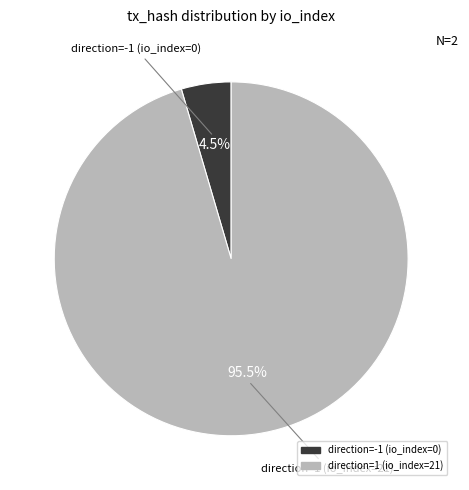

Which category has the smallest portion of the pie?

direction=-1 (io_index=0)